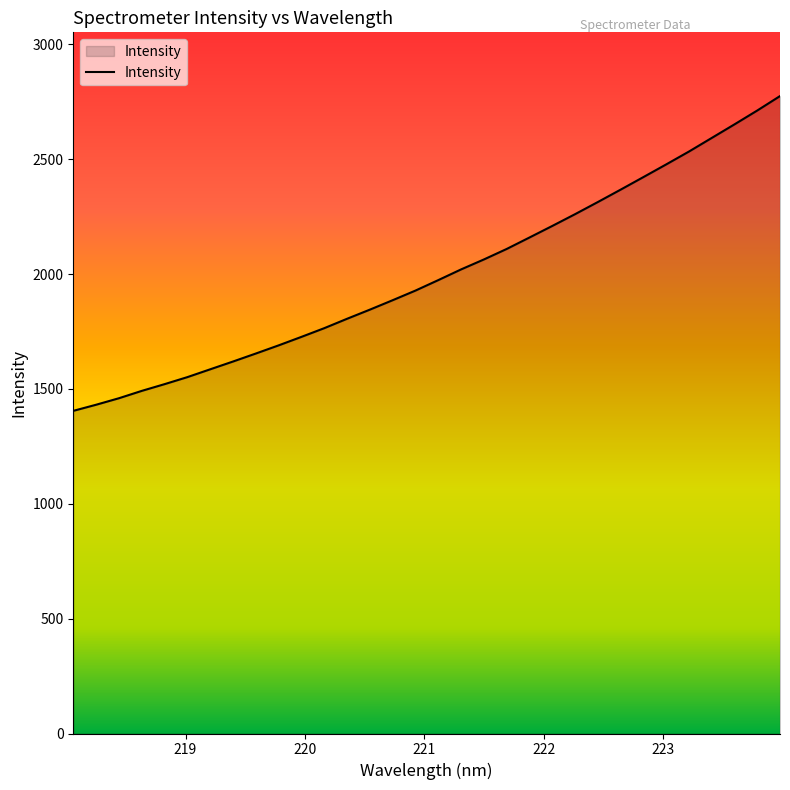

What is the difference between the maximum and minimum values?

1370.5